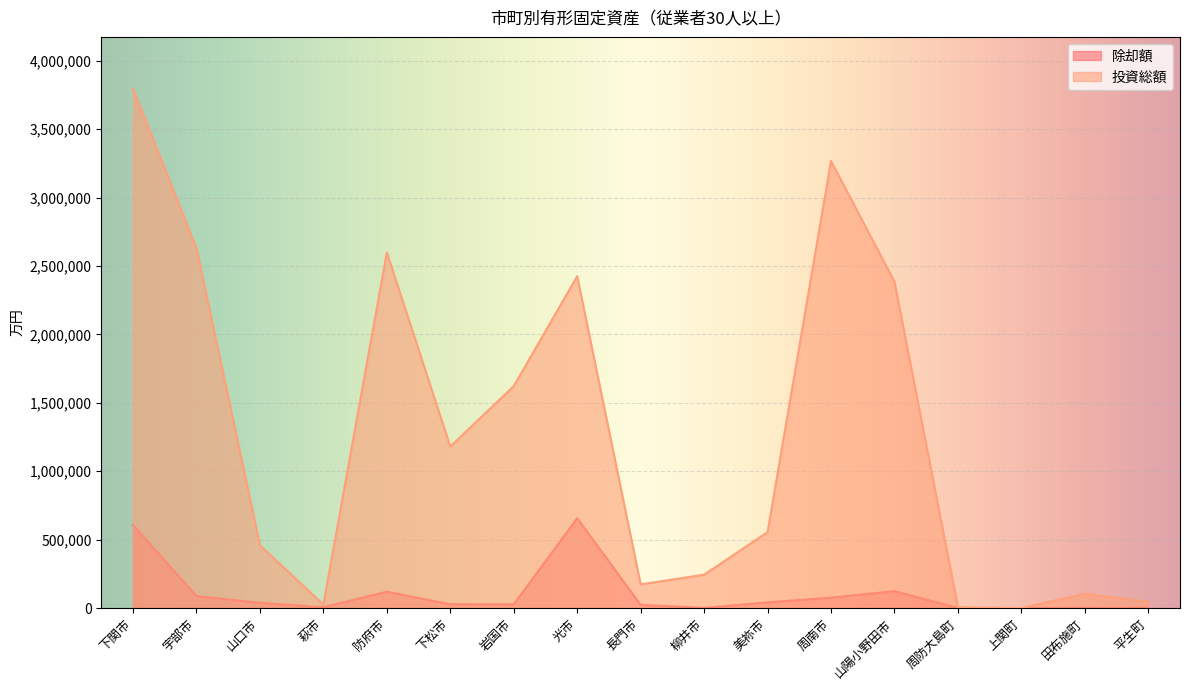

The 投資総額 series shows 1639188 at 上関町. True or false?

False